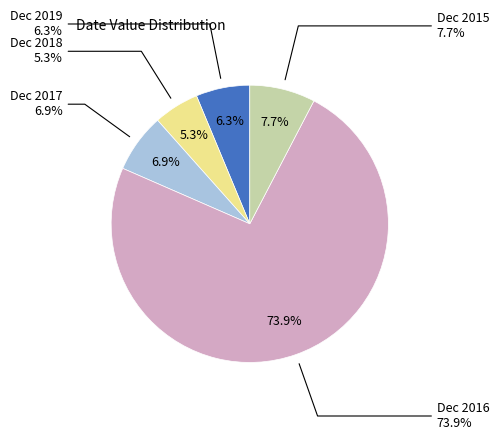

To the nearest percent, what is the difference between the Dec 2016 and Dec 2017 slice percentages?

67%